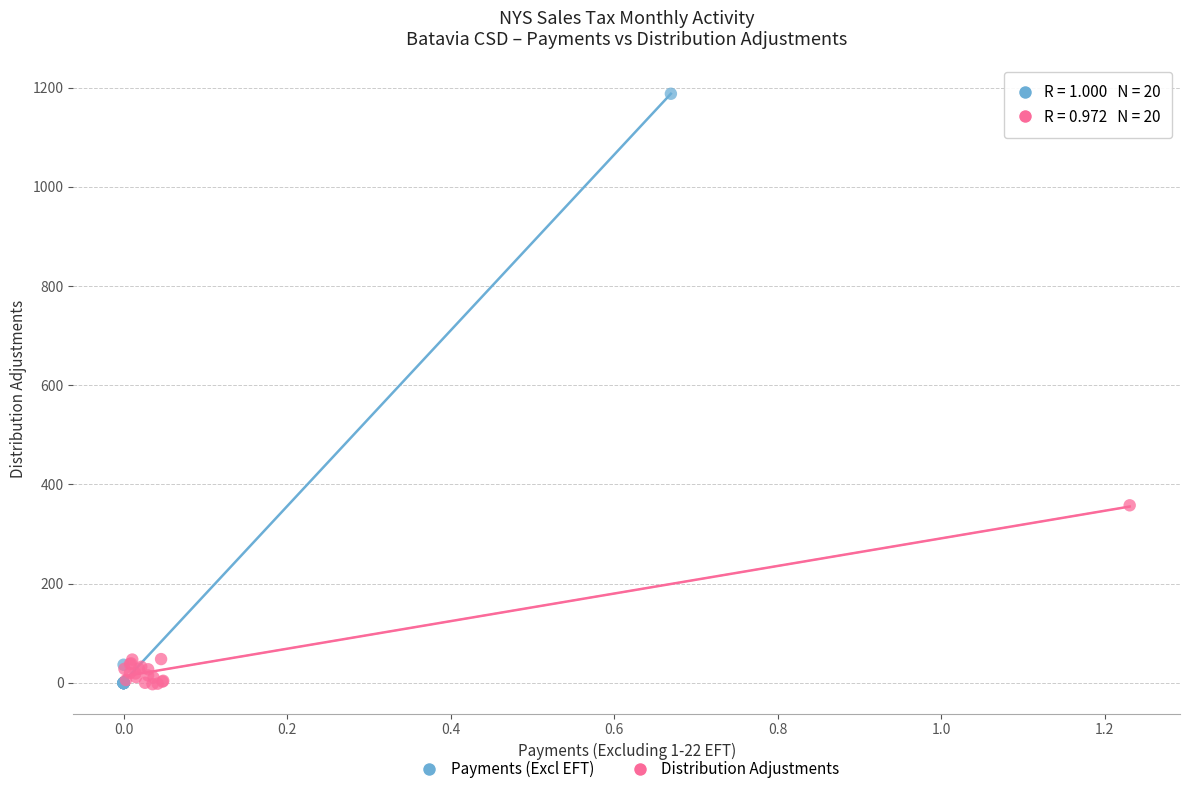

What are all the series names shown in the legend?

Payments (Excl EFT), Distribution Adjustments